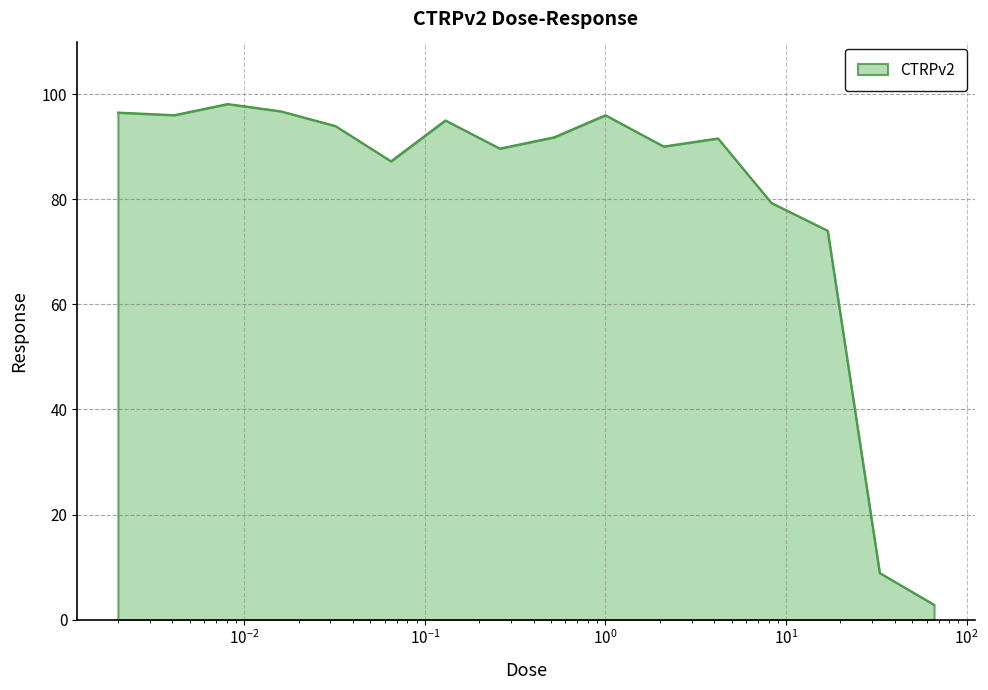

What is the difference between the maximum and minimum values?

95.3